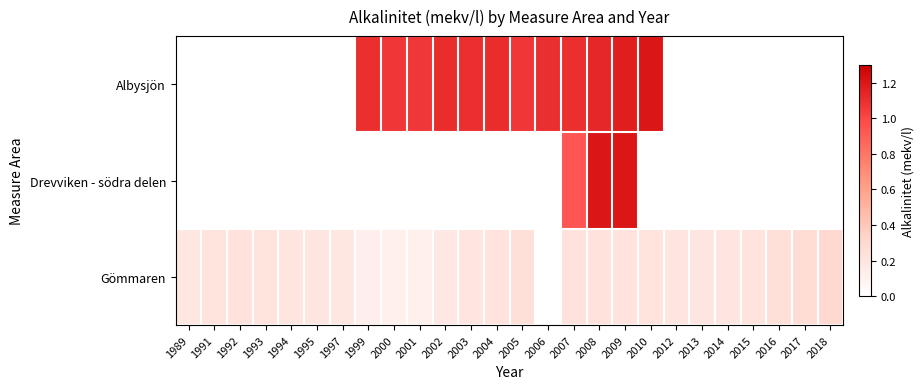

Rank the categories by Gömmaren value from lowest to highest.

2000, 2001, 1999, 2002, 1989, 1997, 1994, 1995, 2003, 2013, 2012, 2014, 2015, 1991, 1993, 2004, 2009, 2010, 1992, 2007, 2008, 2005, 2006, 2016, 2017, 2018